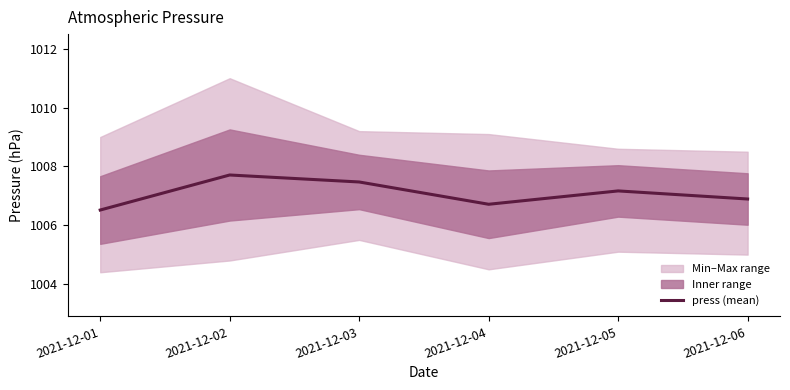

Does the chart have visible grid lines?

No